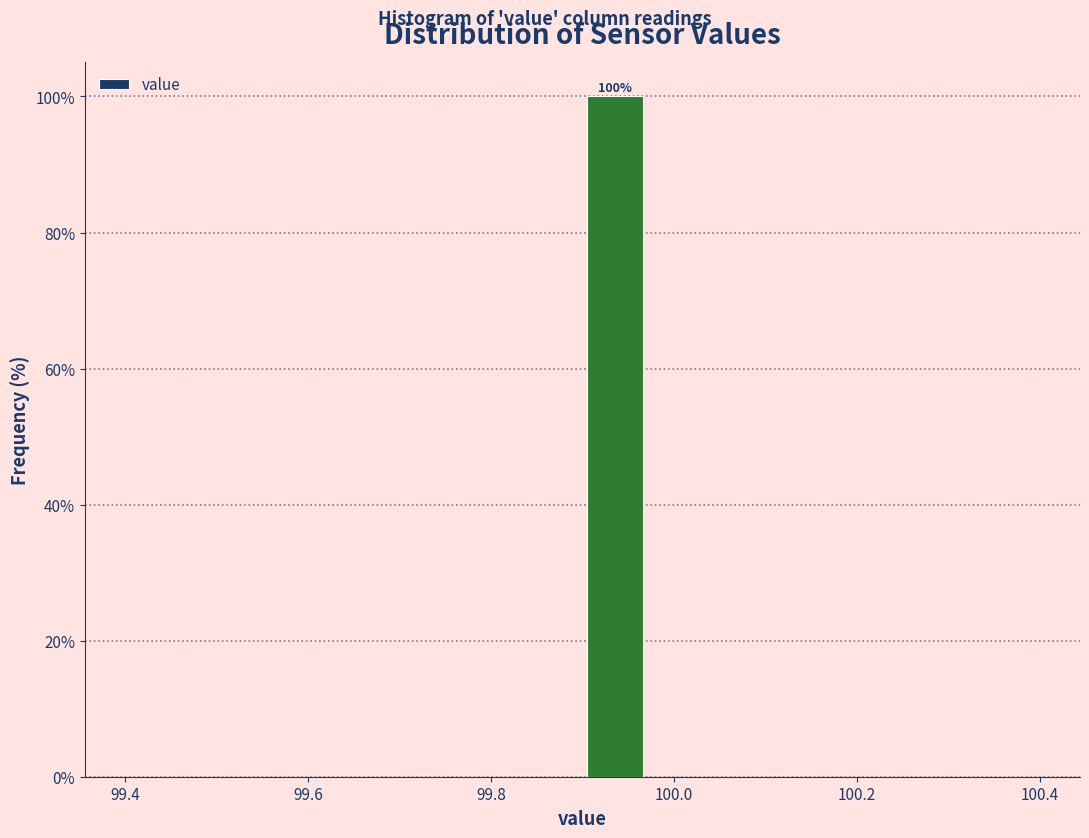

Around what value on the x-axis is the tallest bar? Give the approximate position of its centre, as read against the axis.

99.94